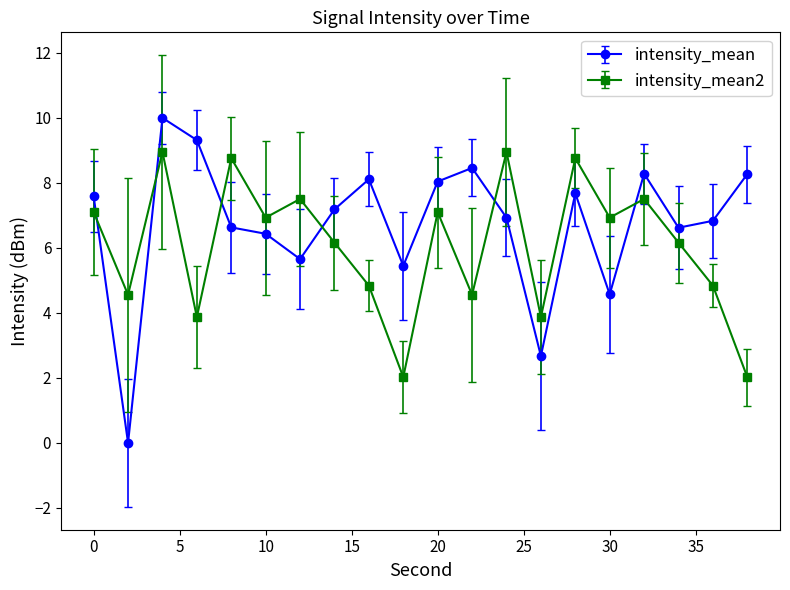

Which series ends up on top after the final intersection of intensity_mean and intensity_mean2?

intensity_mean